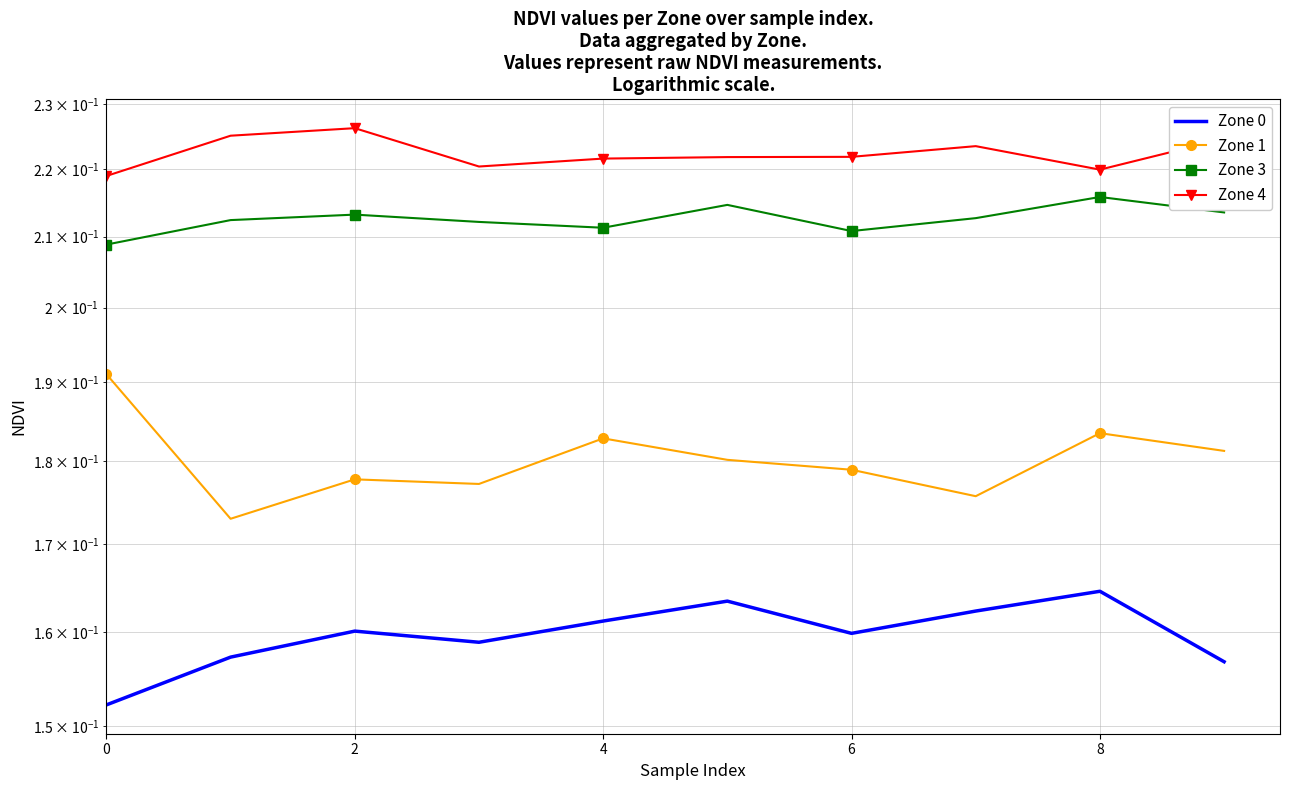

In Zone 3, how many points are lower than both neighbors (excluding endpoints)?

2